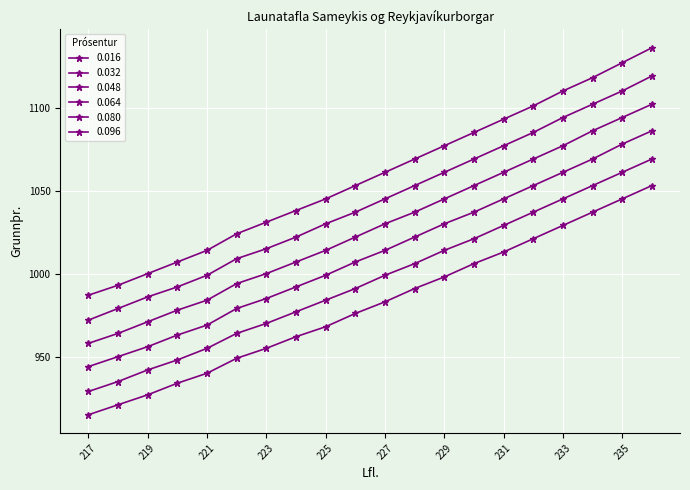

Which series has the widest spread of values?

0.096